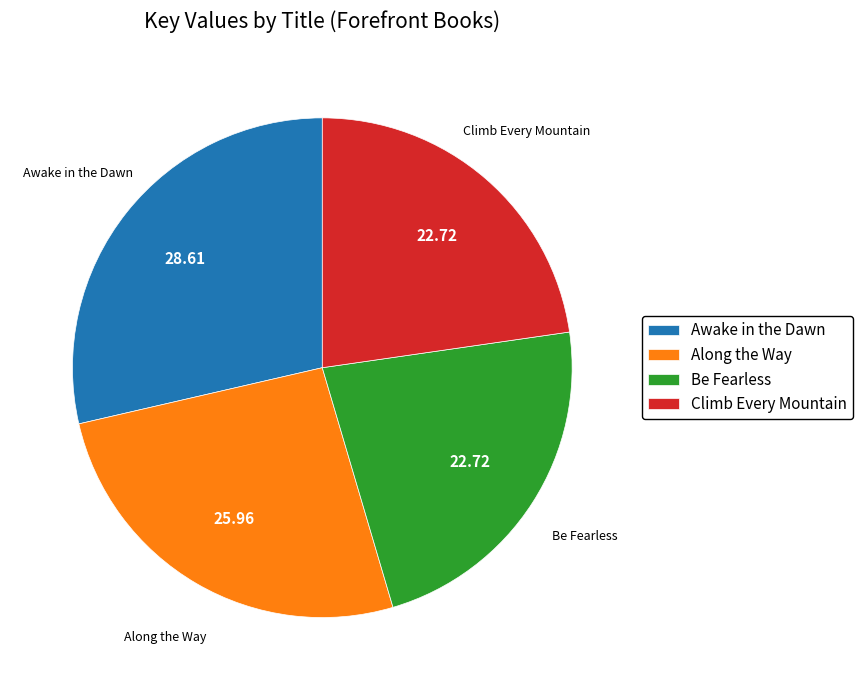

The Awake in the Dawn slice represents 29% of the pie. True or false?

True